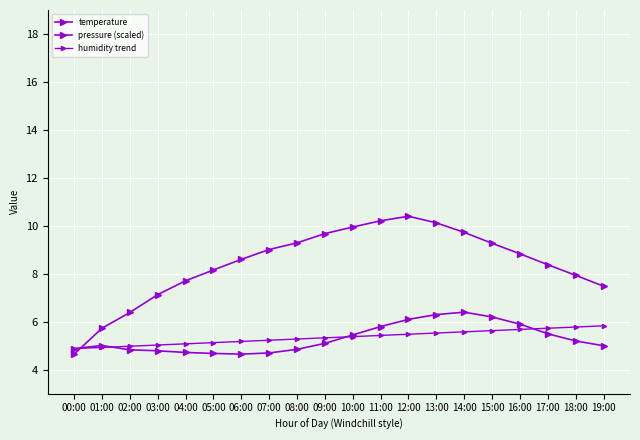

How many series are shown in this chart?

3